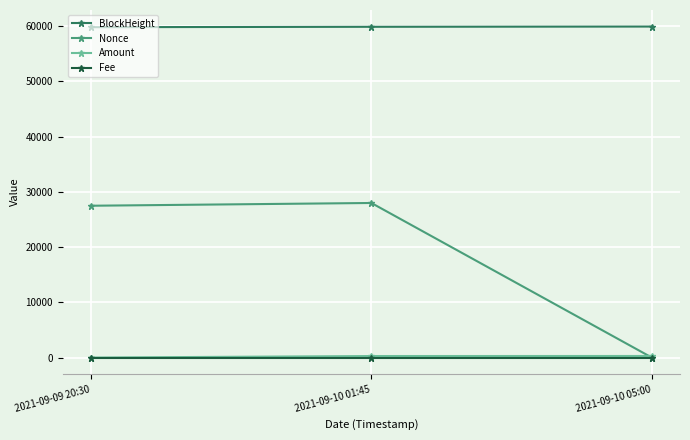

What is the difference between the maximum and second lowest values in the BlockHeight series?

43.0